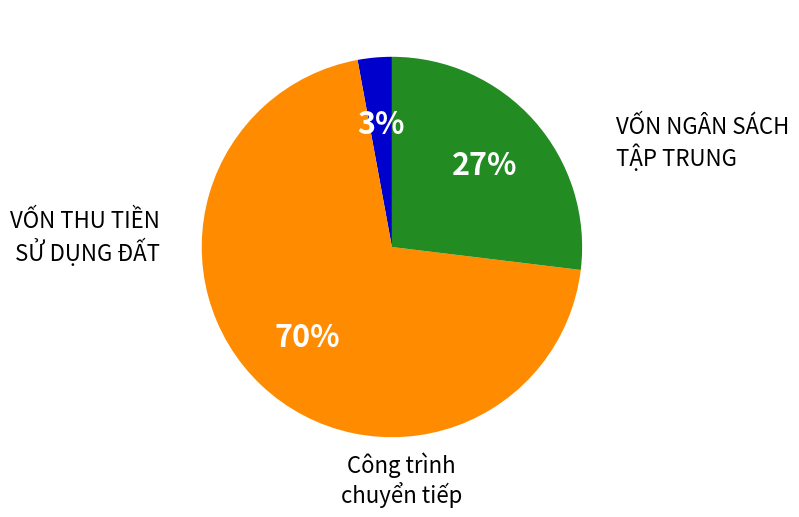

To the nearest percent, what is the average slice percentage?

33%